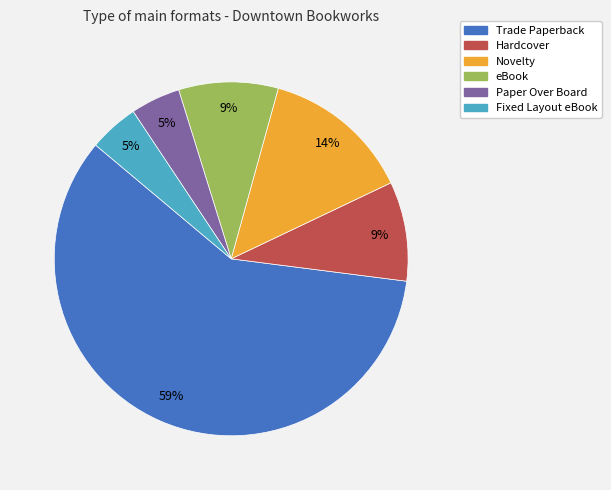

To the nearest percent, what is the difference between the Hardcover and Trade Paperback slice percentages?

50%